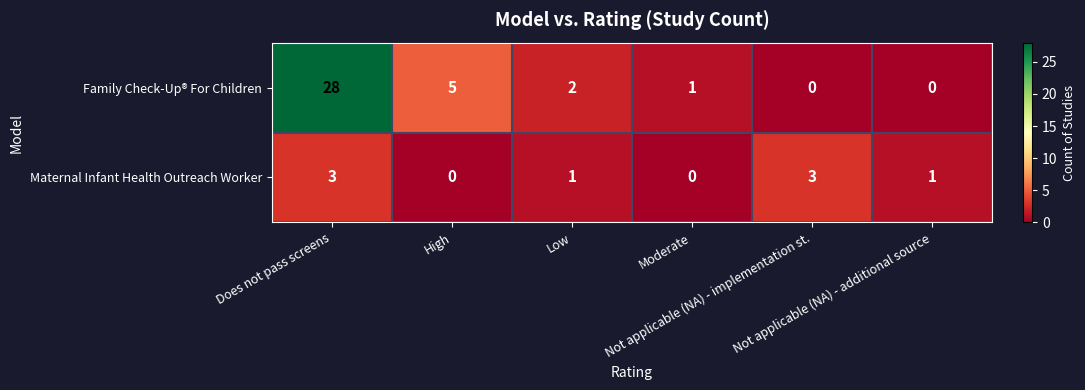

Which series has the largest range (max minus min)?

Family Check-Up® For Children